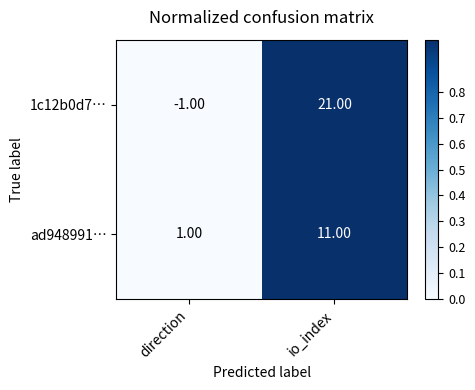

Which series has the largest range (max minus min)?

1c12b0d7…